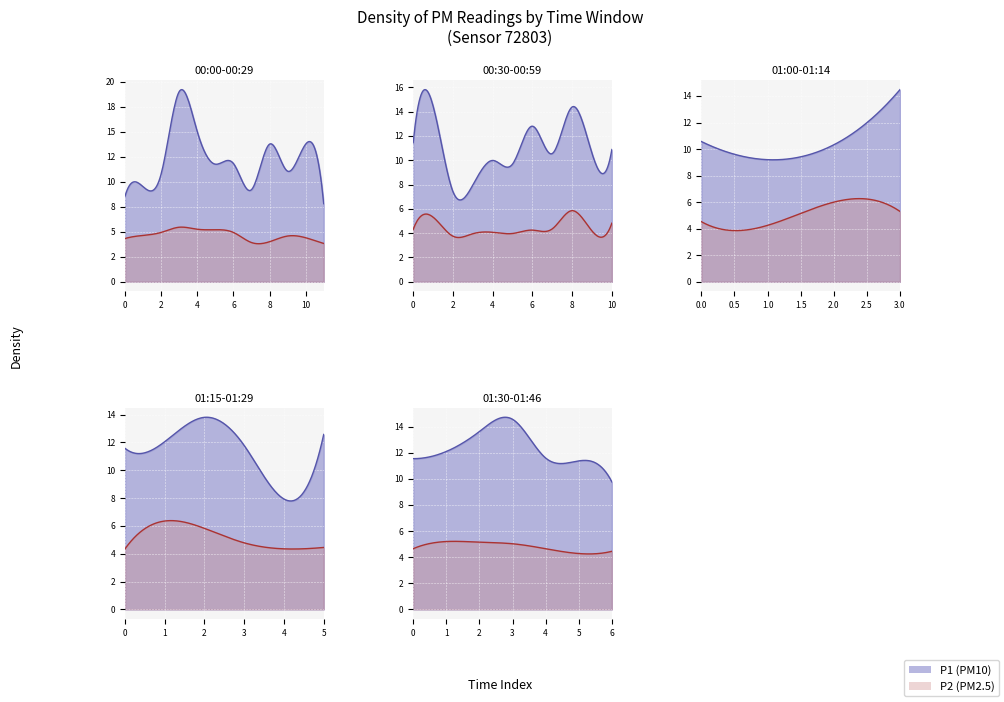

How many interior local valleys does the P1 series have?

12